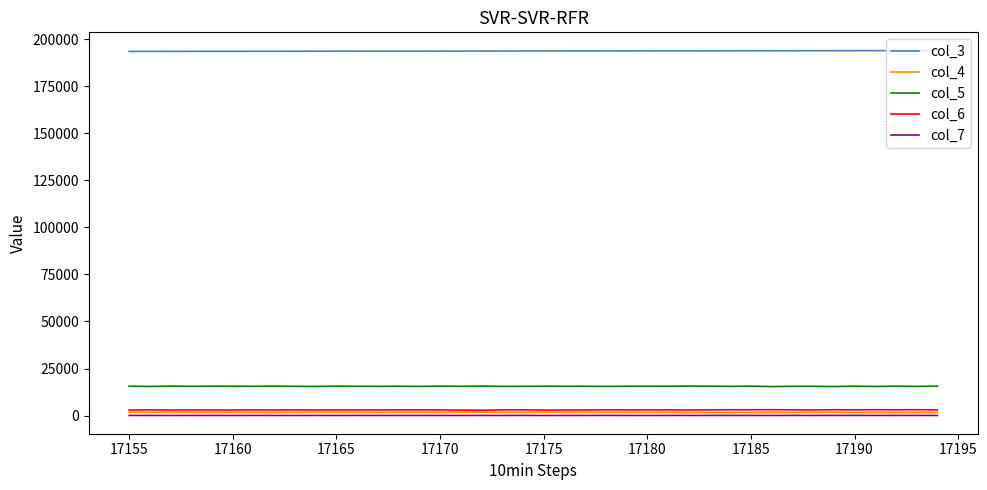

Which series has the largest total across all categories?

col_3